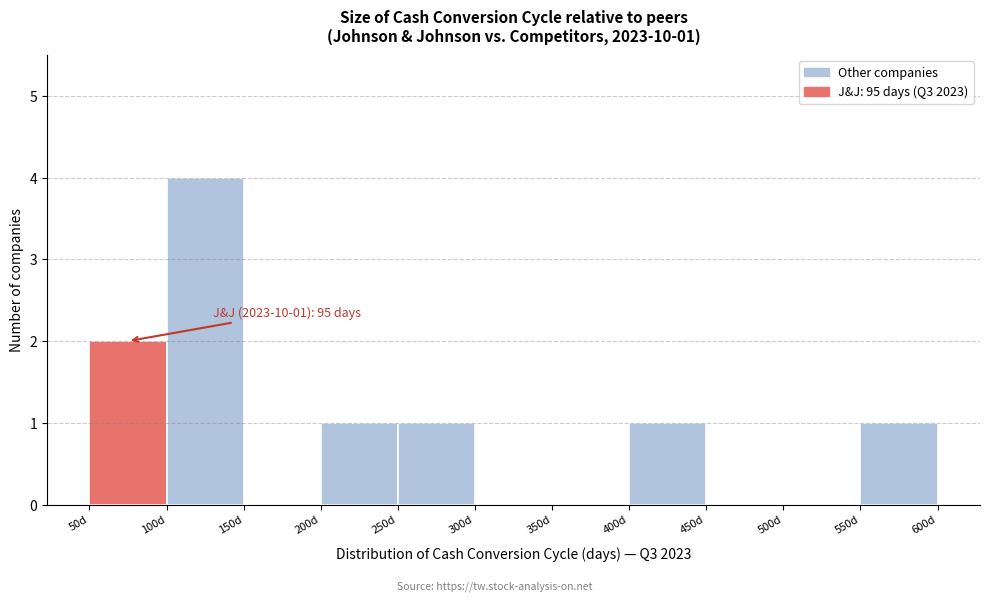

Which range on the x-axis has the tallest bar?

100 to 150